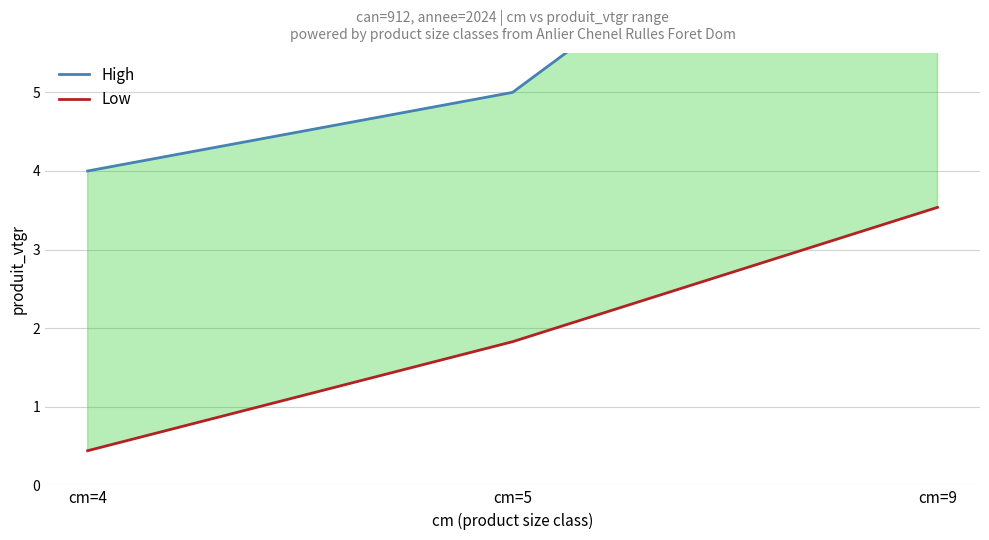

Between cm=4 and cm=9, which series saw the biggest shift?

High